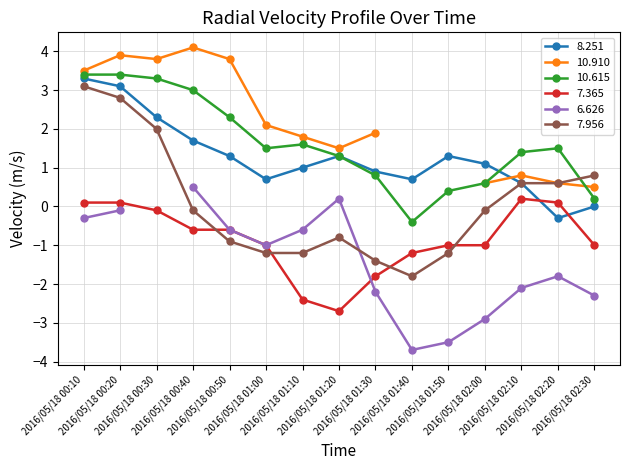

At which label is 7.365 closest to -1?

2016/05/18 01:00